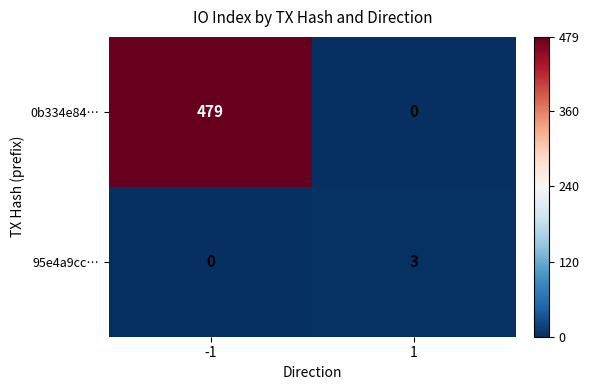

At 1, list the series in order from smallest to largest.

0b334e84…, 95e4a9cc…